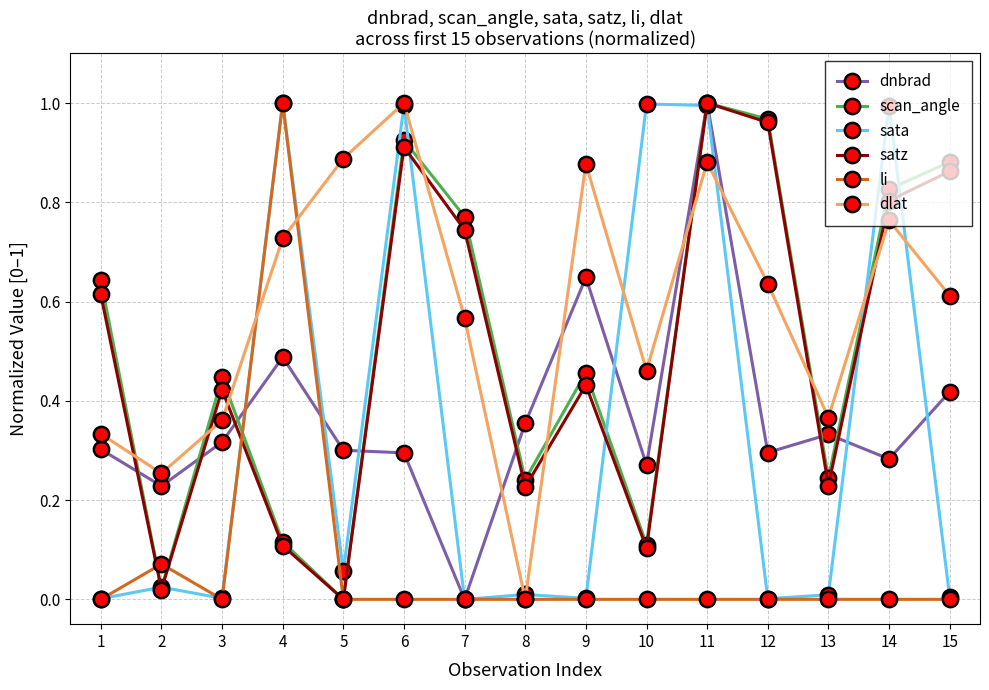

How many lines are shown in the chart?

6